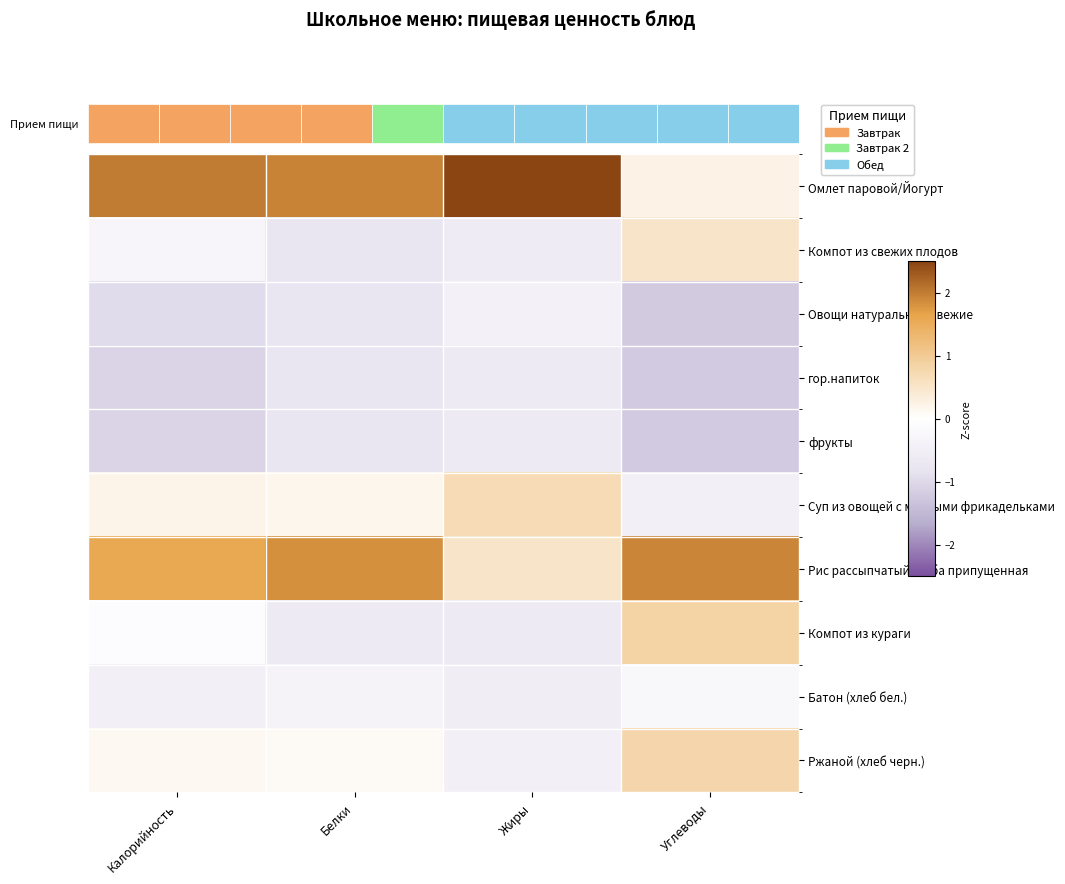

True or false: Компот из свежих плодов has a value of 0.9 at Углеводы.

False